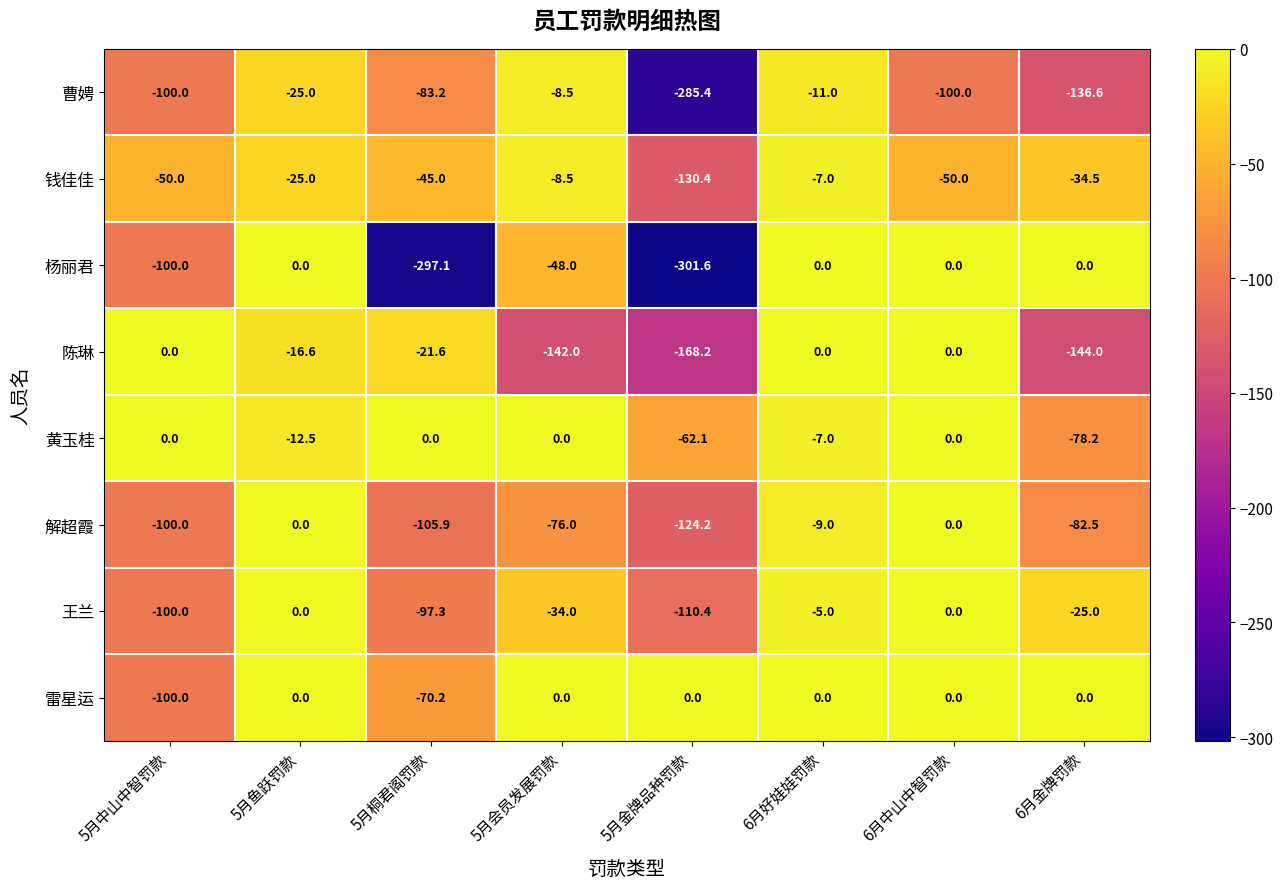

What is the total value across all series at 5月桐君阁罚款?

-720.3